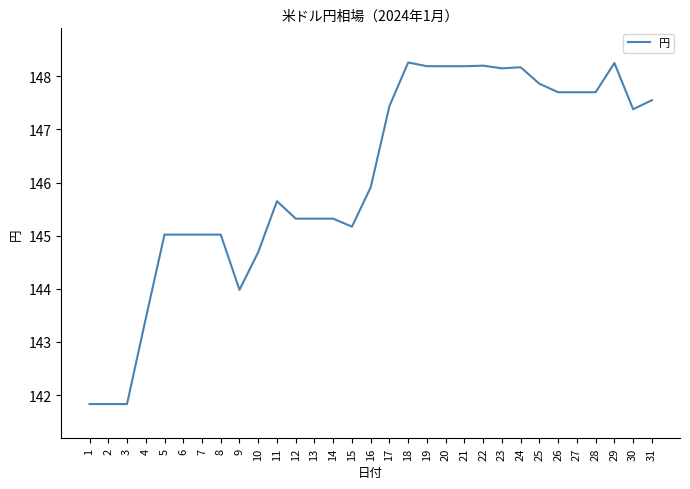

What is the maximum value shown in the chart?

148.3